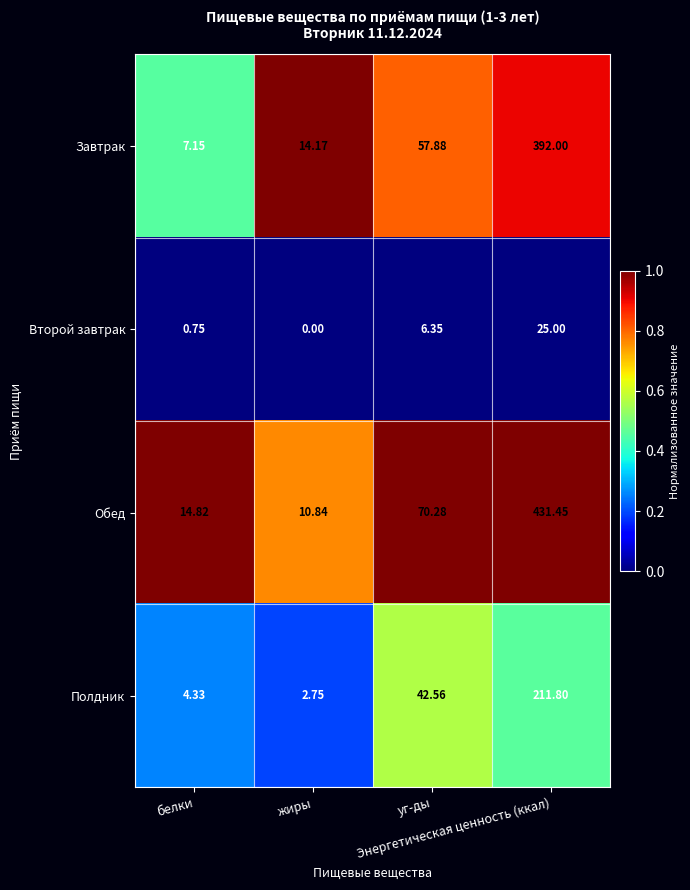

Which series has the widest spread of values?

Обед